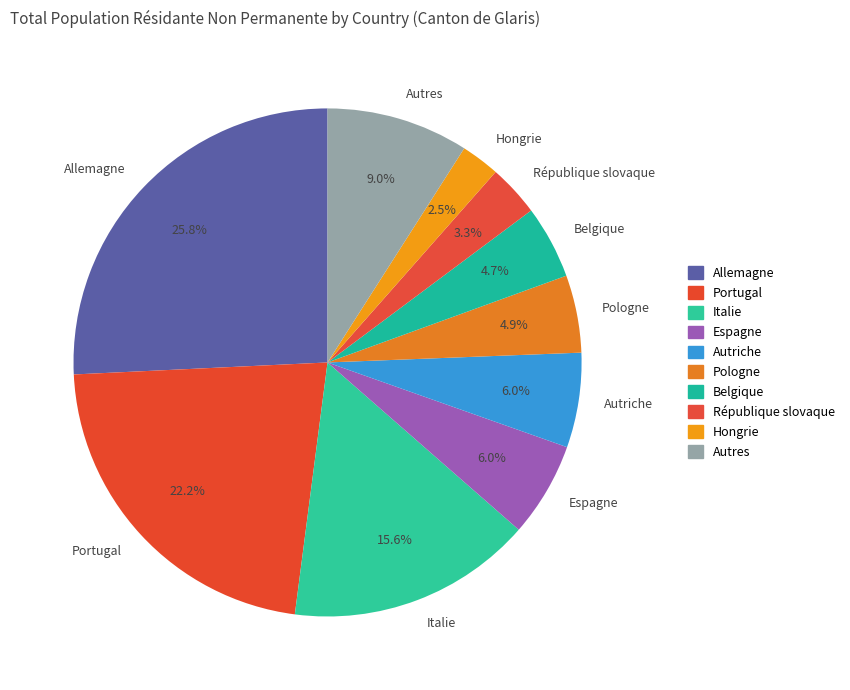

To the nearest percent, what is the difference between the largest and smallest slice percentages?

23%